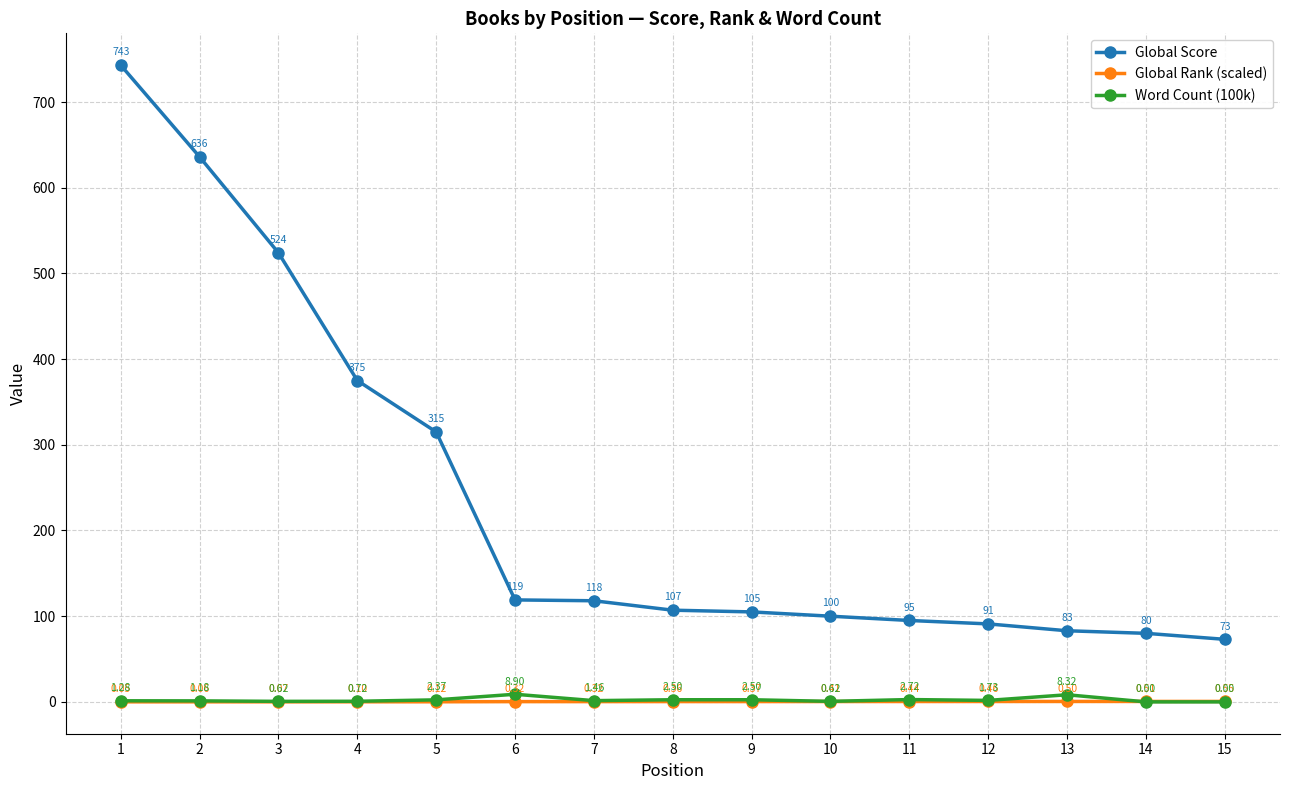

What is the difference between the highest and lowest values at 7?

117.7